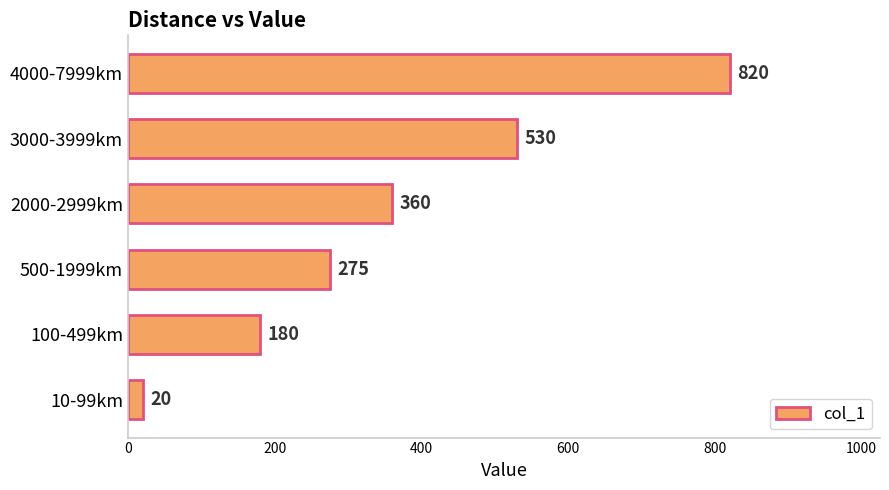

How many bars are there in total?

6